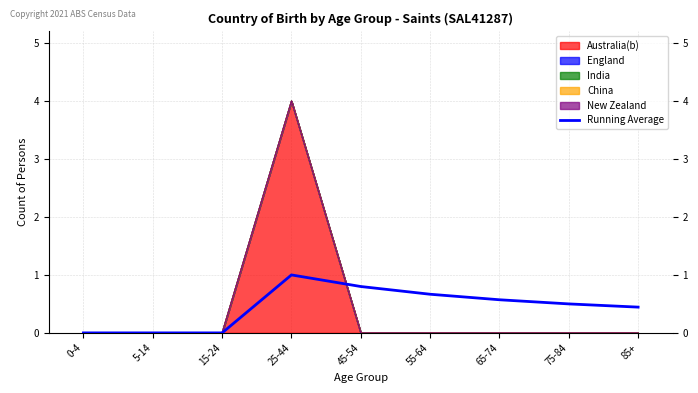

What is the value of the 8th point from the left?

0.5